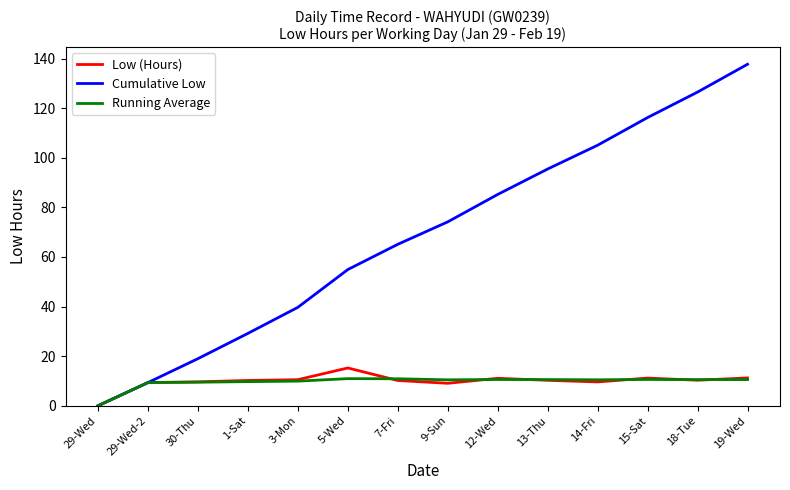

Which series has the largest range (max minus min)?

Cumulative Low